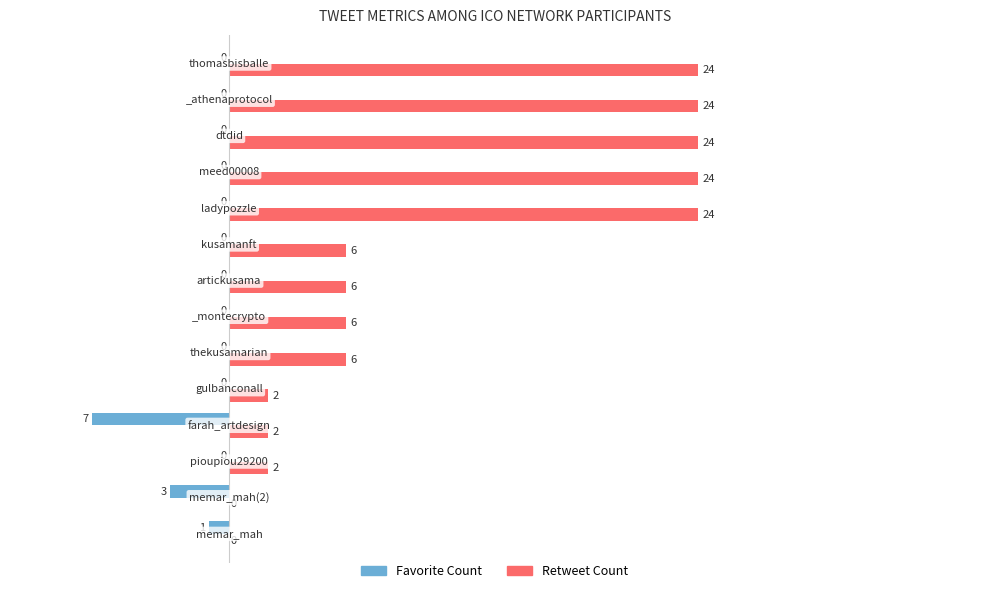

Which series has the largest total across all categories?

Retweet Count